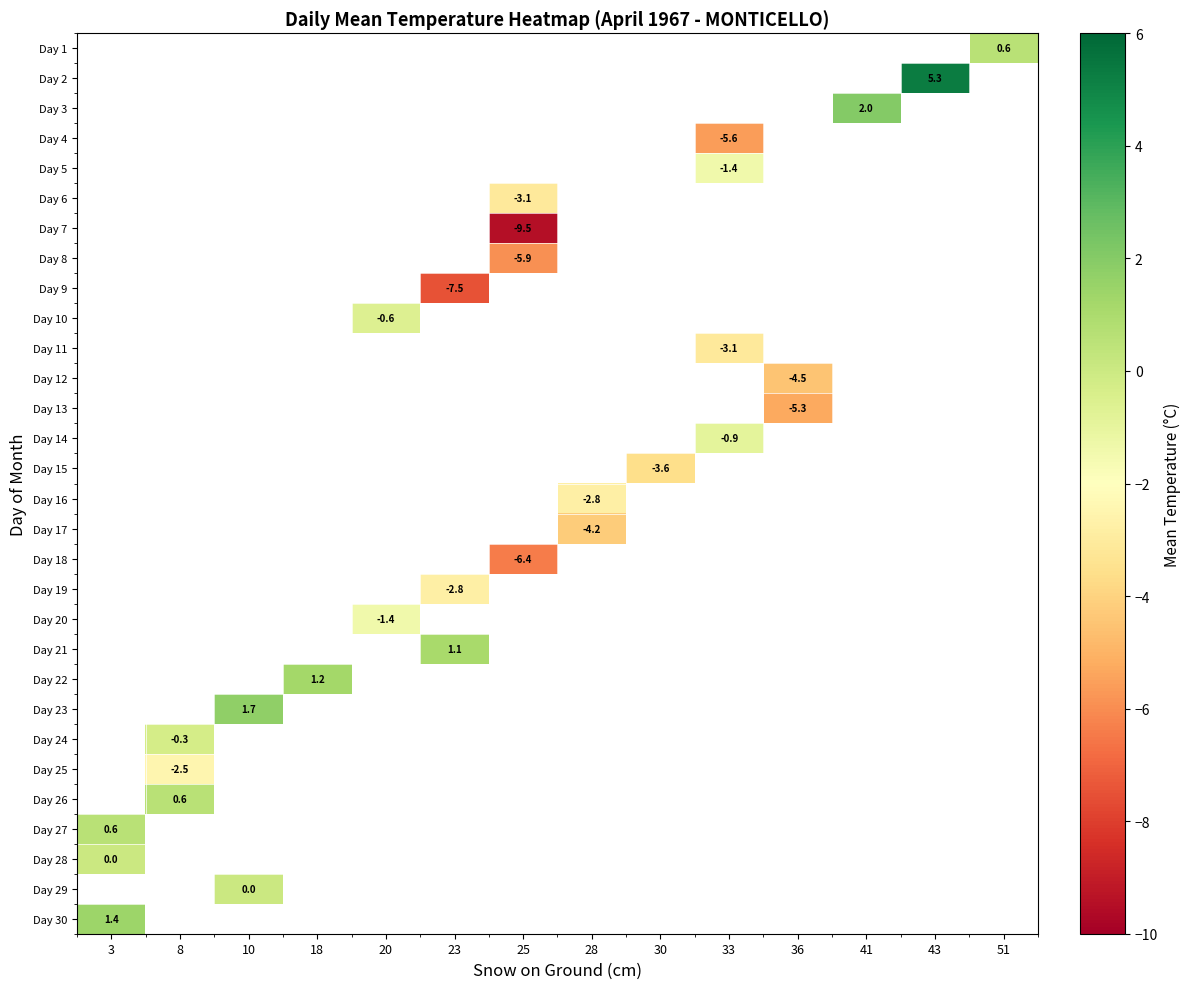

Is the value of row_20 at 41 greater than the value of row_25 at 25?

No